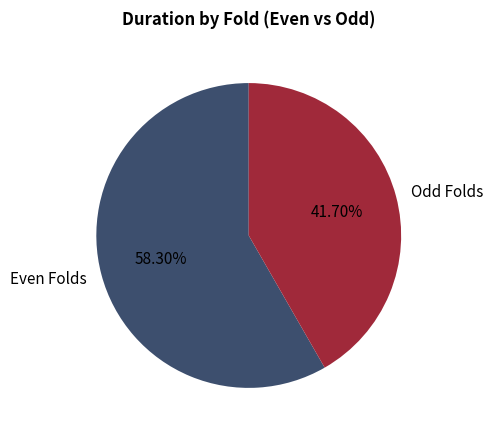

Between Odd Folds and Even Folds, which is larger?

Even Folds